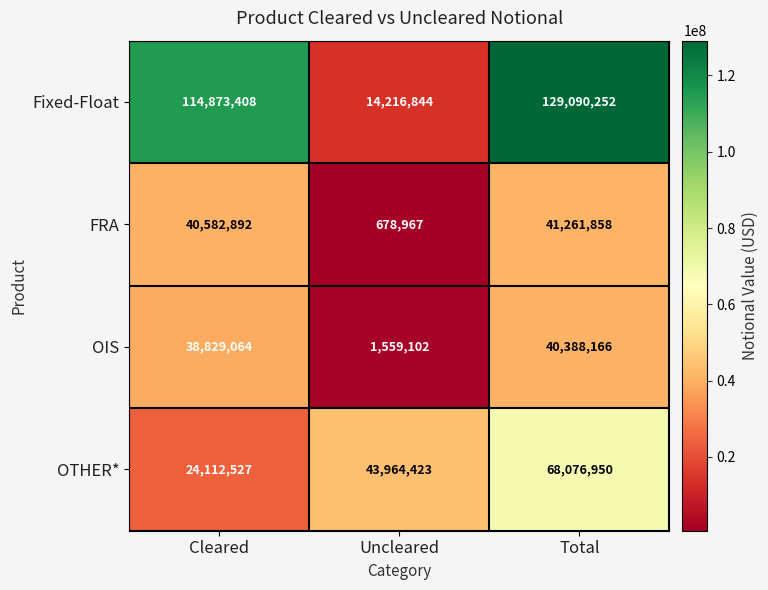

Which series has the largest range (max minus min)?

Fixed-Float